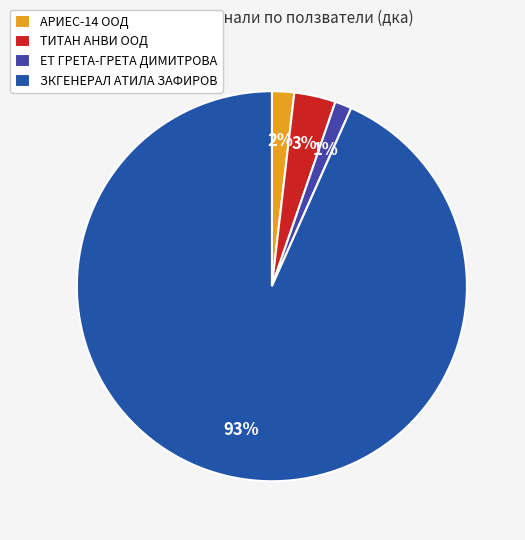

Which category has the smallest portion of the pie?

ЕТ ГРЕТА-ГРЕТА ДИМИТРОВА